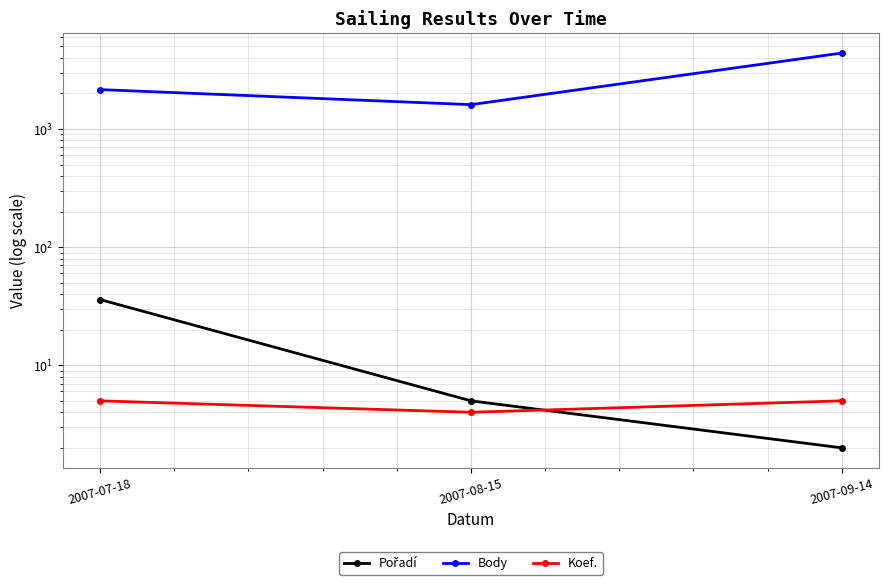

Which category has the highest value across all series?

2007-09-14